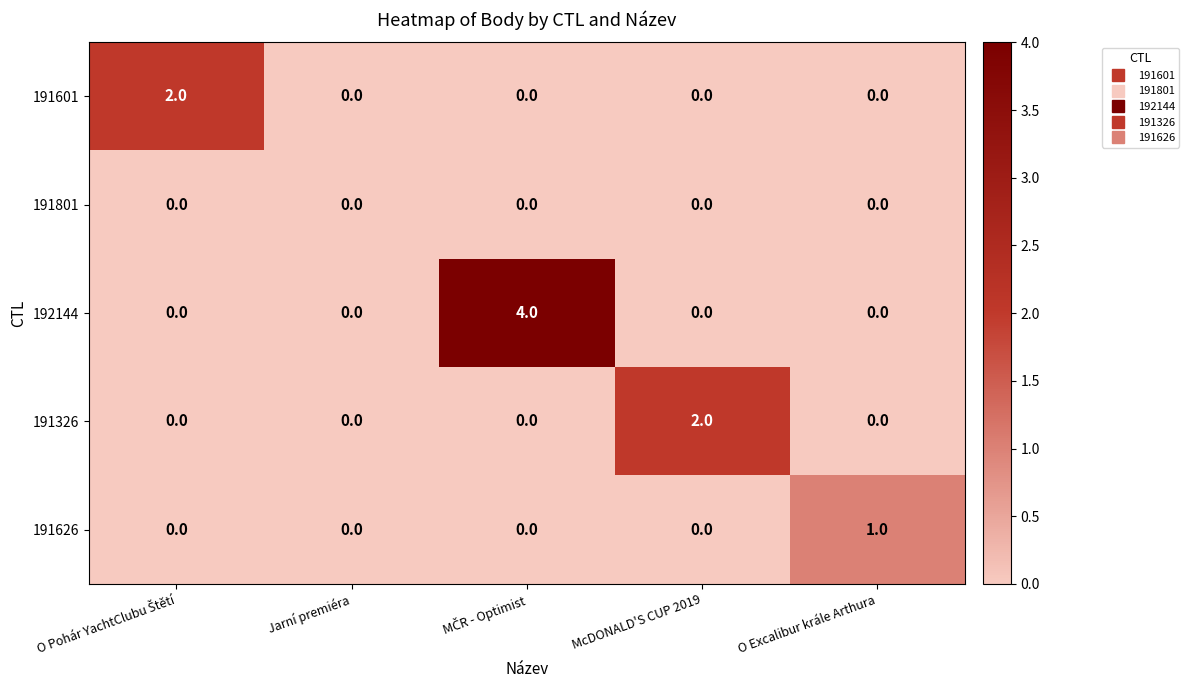

The 191326 series shows 1 at Jarní premiéra. True or false?

False